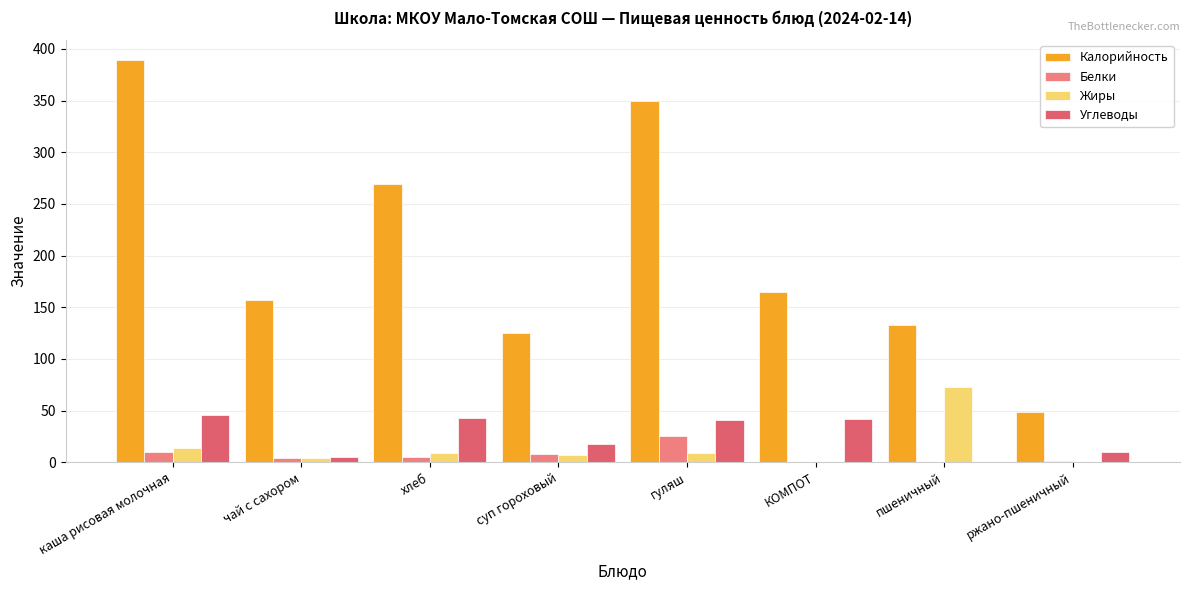

How many data points does each series have?

8